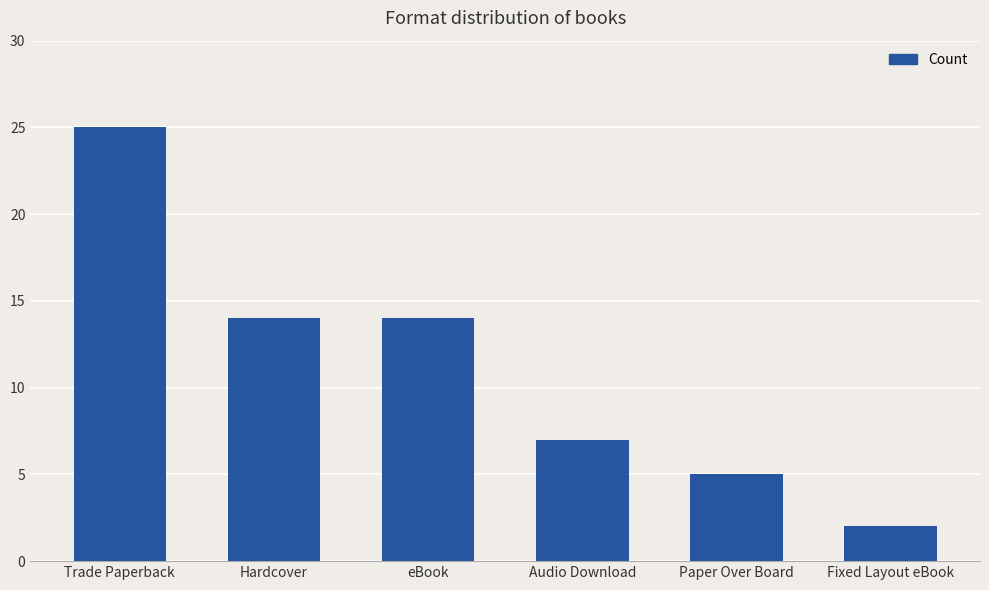

What is the difference between the second highest and minimum values?

12